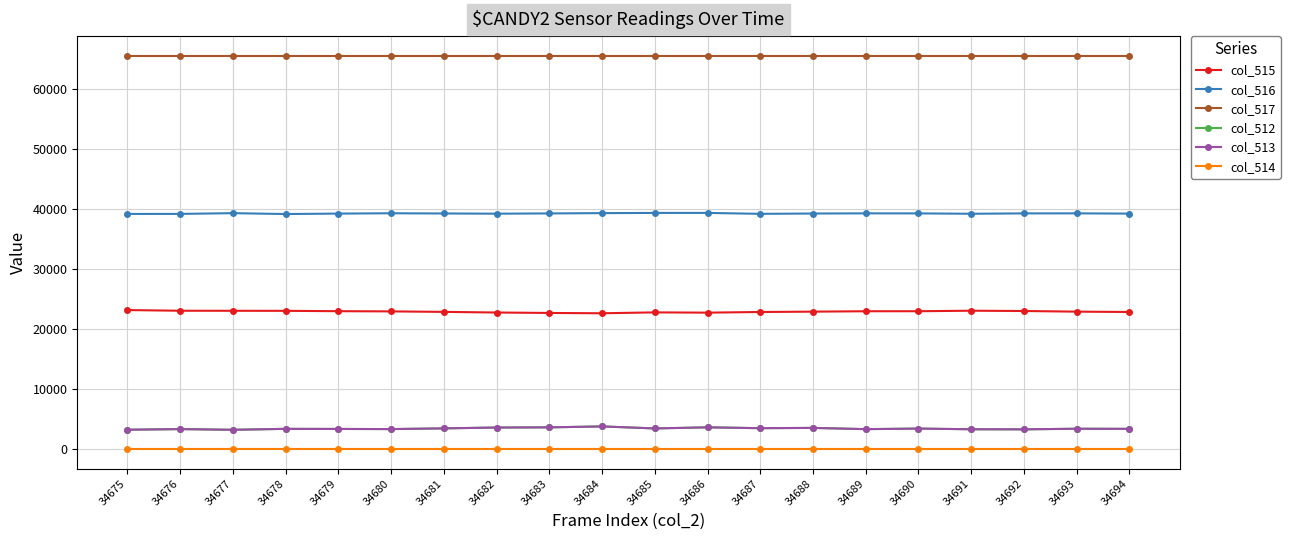

What is the greatest value displayed?

65535